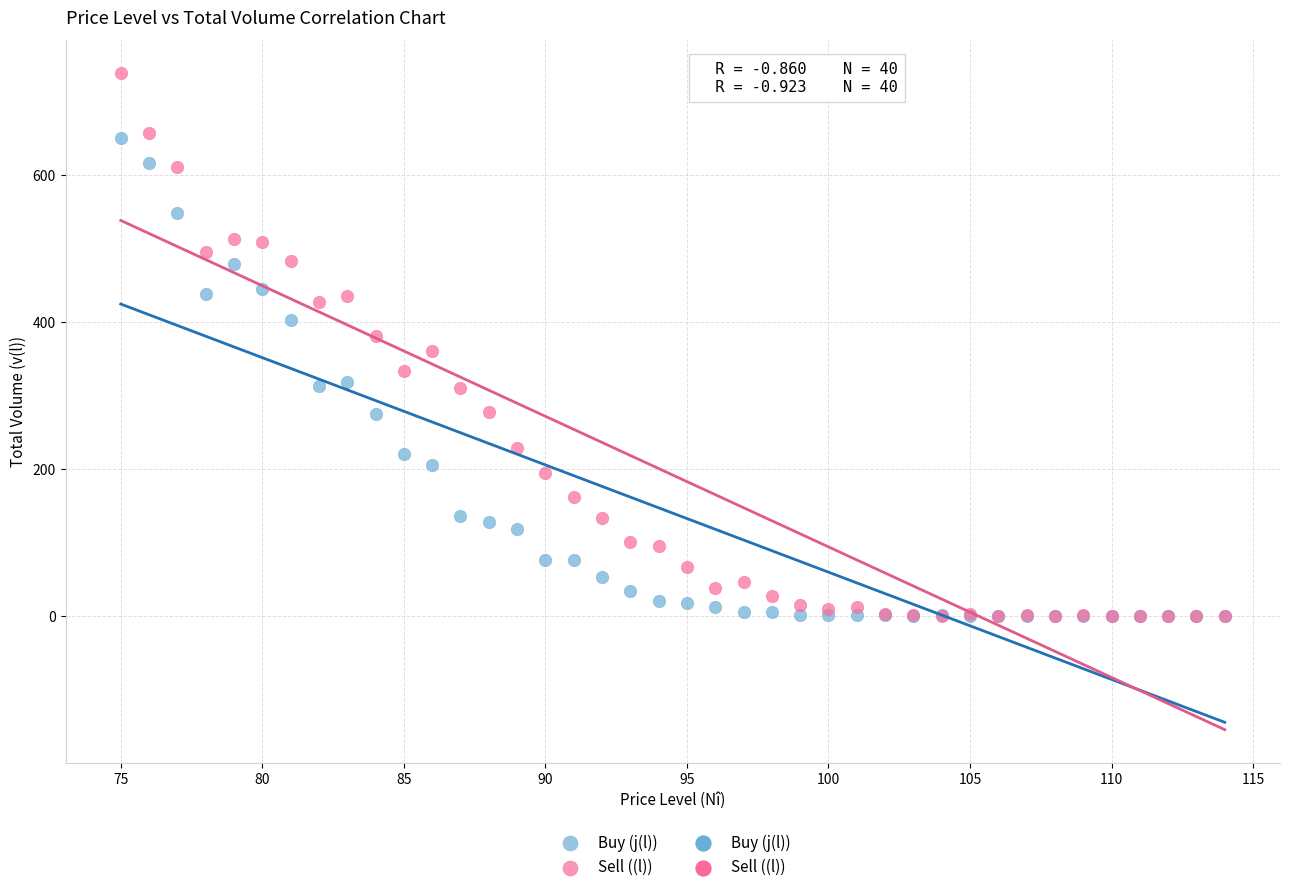

Which series has the largest Y range (max minus min)?

Sell ((l))